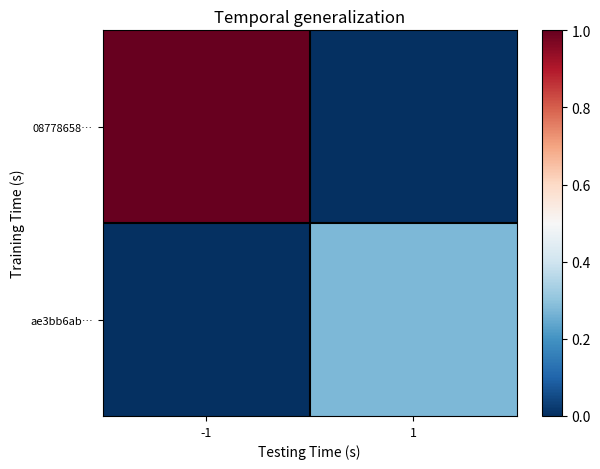

How many series are shown in this chart?

2